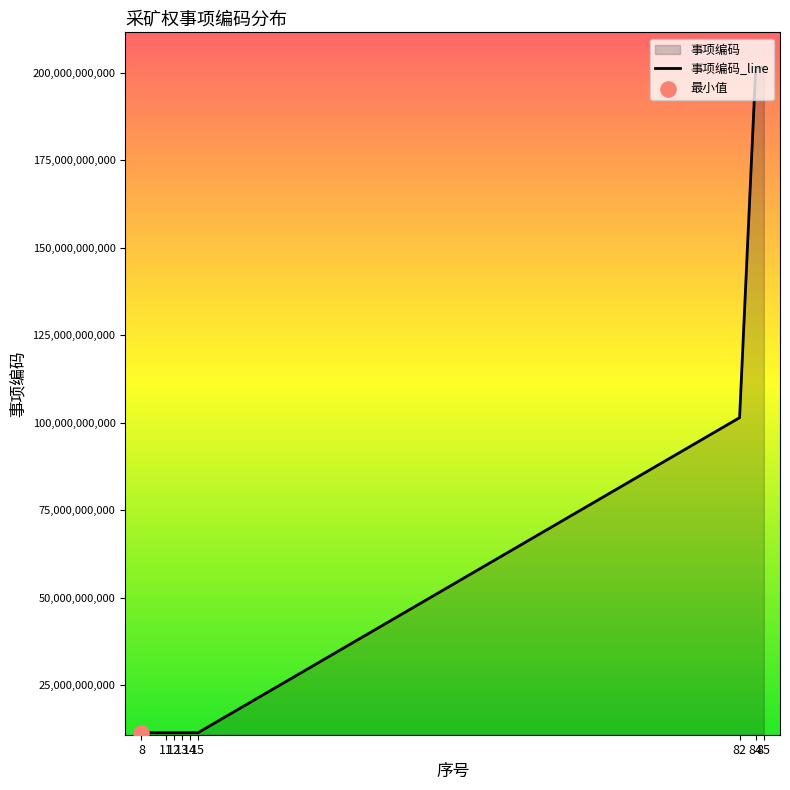

Approximately how many times larger is the value at 13 compared to 12?

1.0